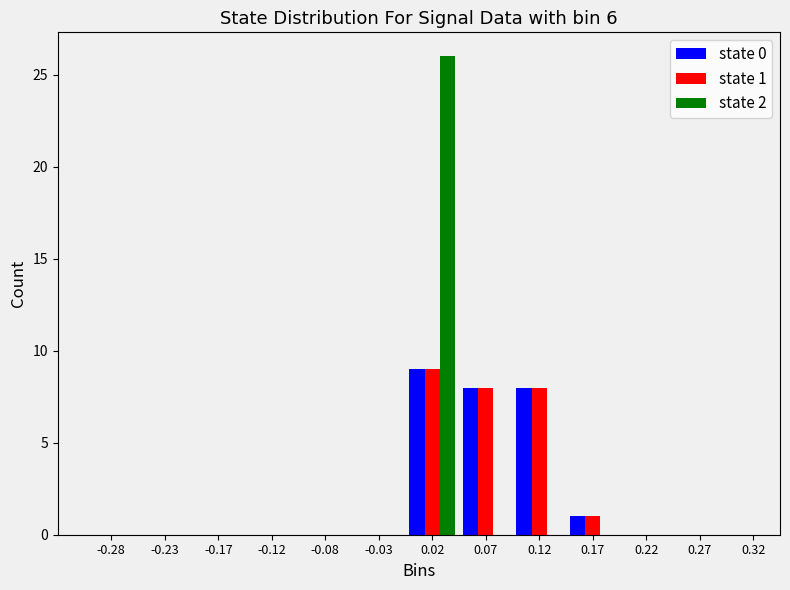

In the state 1 series, which range on the x-axis has the tallest bar?

0.00 to 0.05